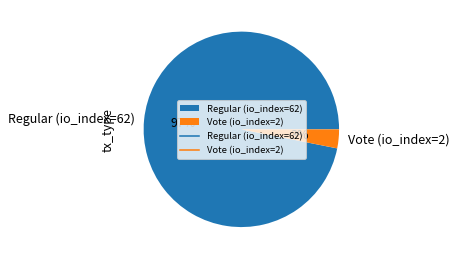

Is the sum of Vote (io_index=2) and Regular (io_index=62) greater than half?

Yes